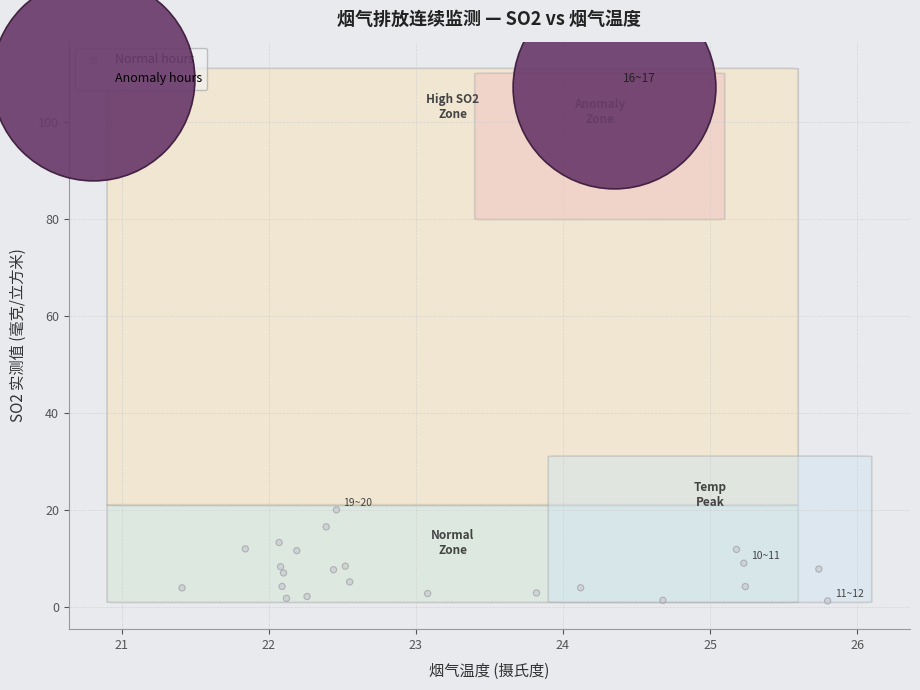

What are all the series names shown in the legend?

Normal hours, Anomaly hours